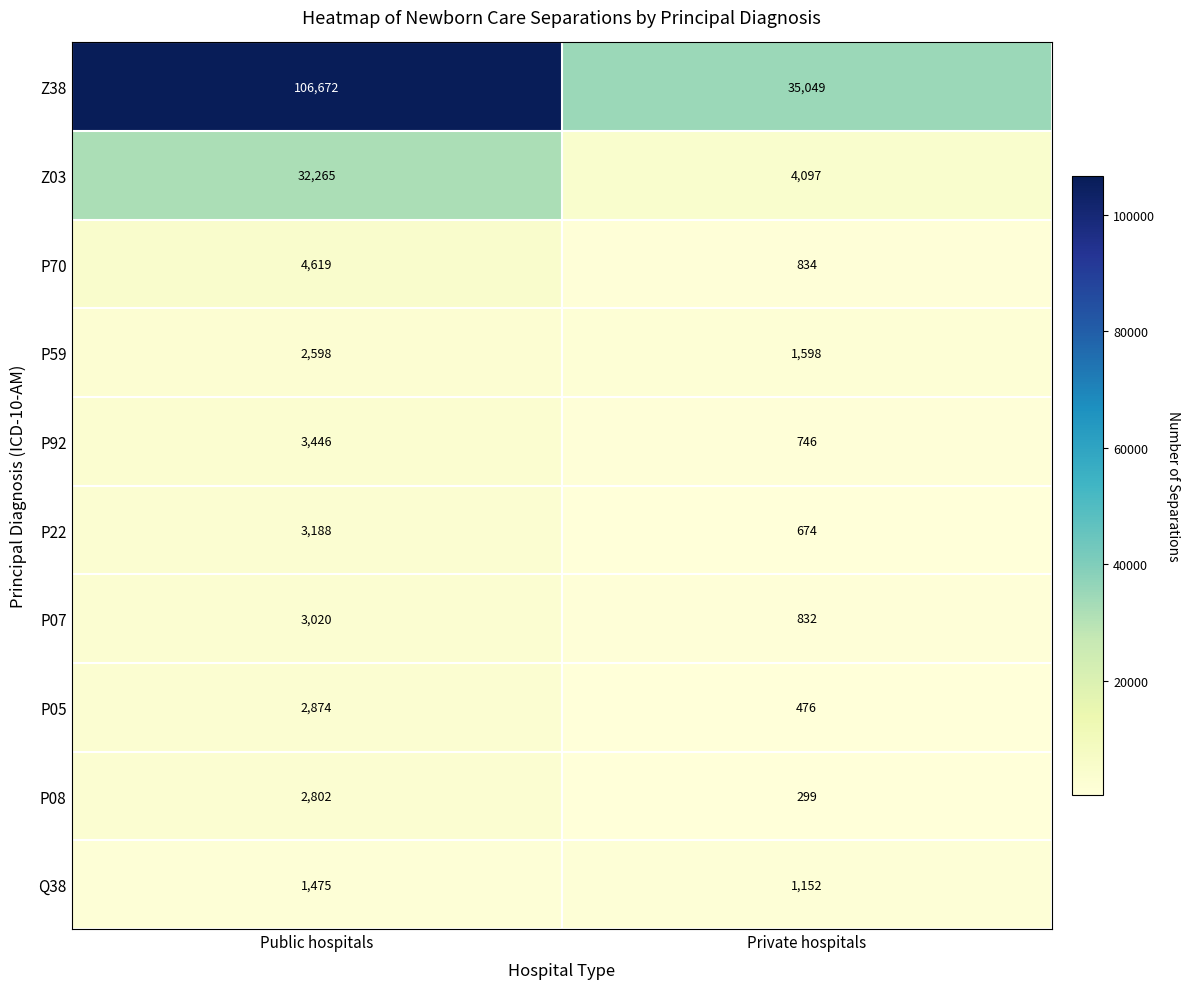

Which category has the highest value in the Z03 series?

Public hospitals